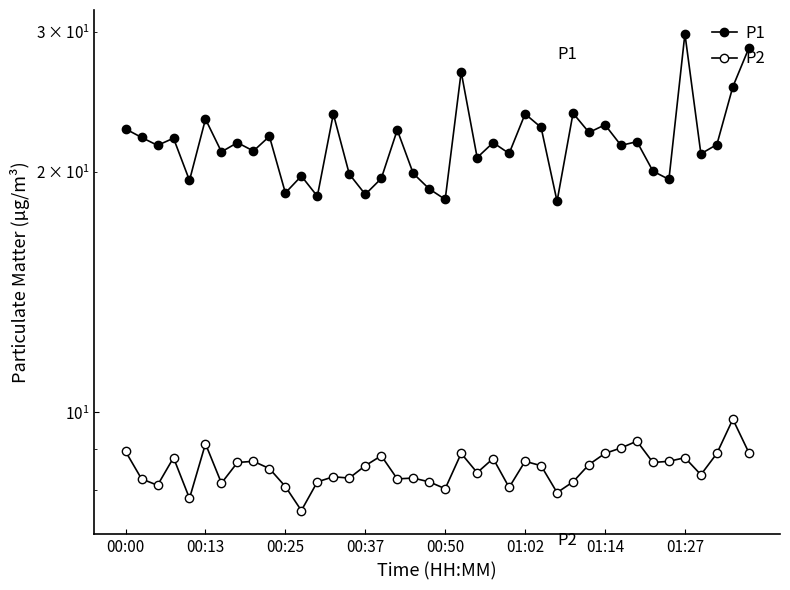

How many interior local peaks does the P1 series have?

14